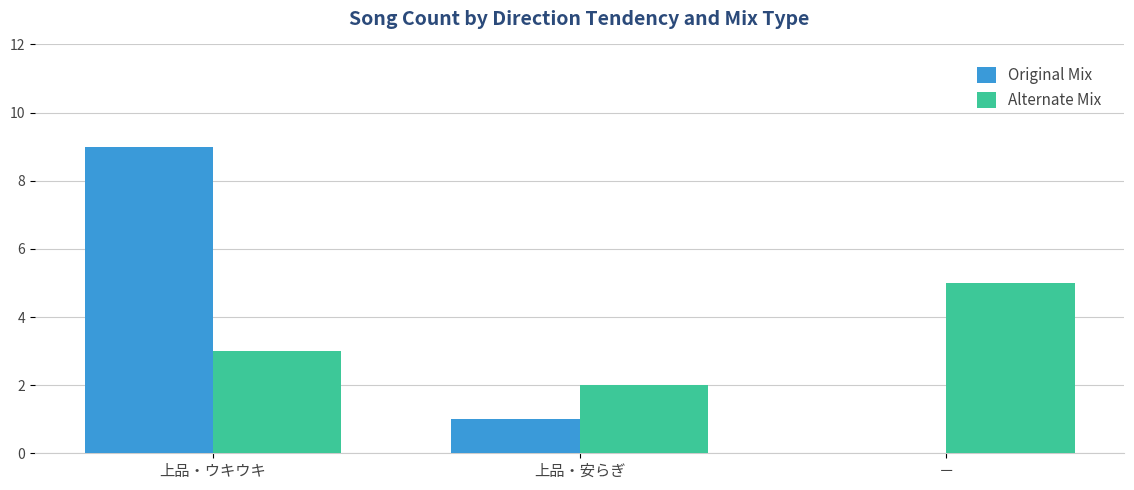

Where does the Original Mix series first go above 1?

上品・ウキウキ